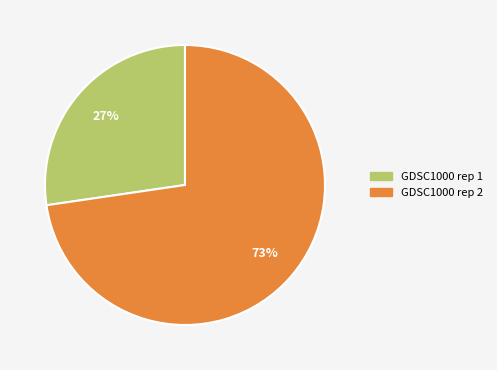

Which slice represents more than half of the pie?

GDSC1000 rep 2